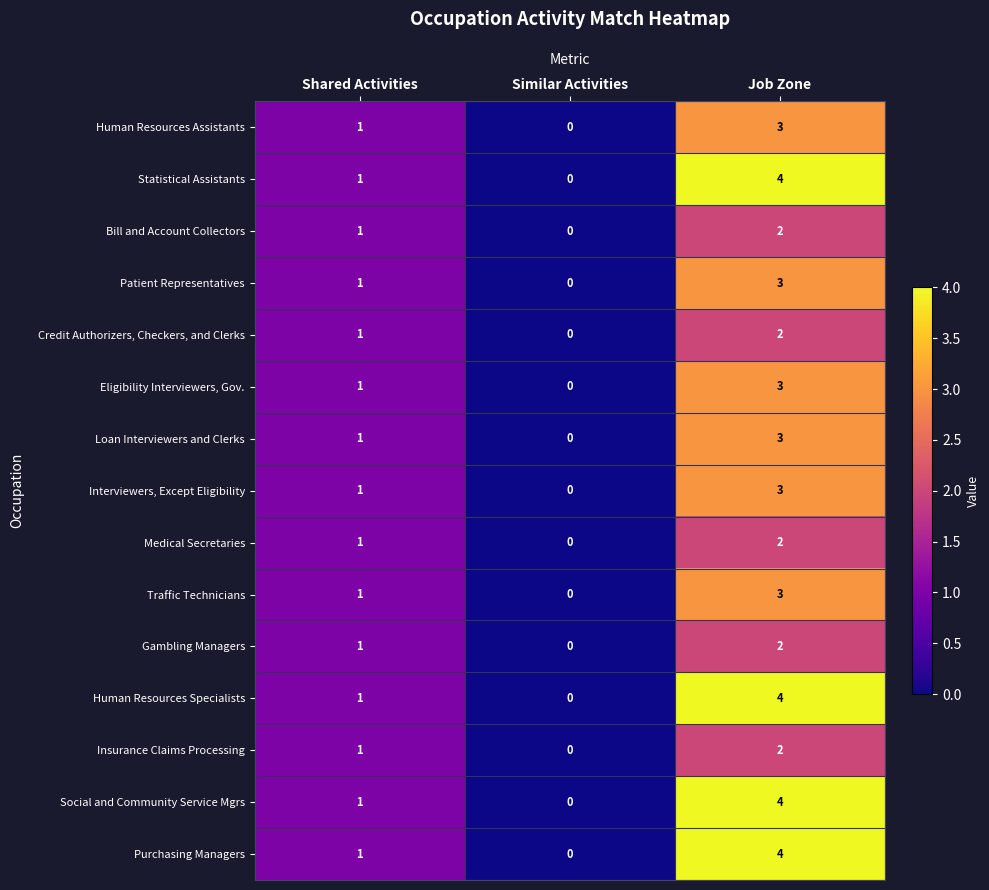

Where is Eligibility Interviewers, Gov. nearest to the value 1?

Shared Activities